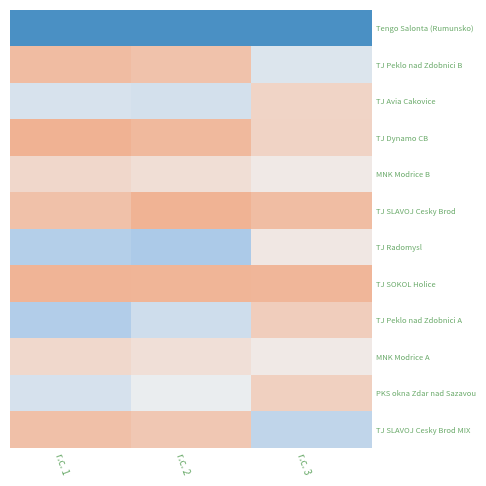

Rank the series by their maximum value, from lowest to highest.

Tengo Salonta (Rumunsko), TJ Radomysl, MNK Modrice A, MNK Modrice B, TJ Avia Cakovice, PKS okna Zdar nad Sazavou, TJ Peklo nad Zdobnici A, TJ SLAVOJ Cesky Brod MIX, TJ Peklo nad Zdobnici B, TJ SOKOL Holice, TJ SLAVOJ Cesky Brod, TJ Dynamo CB